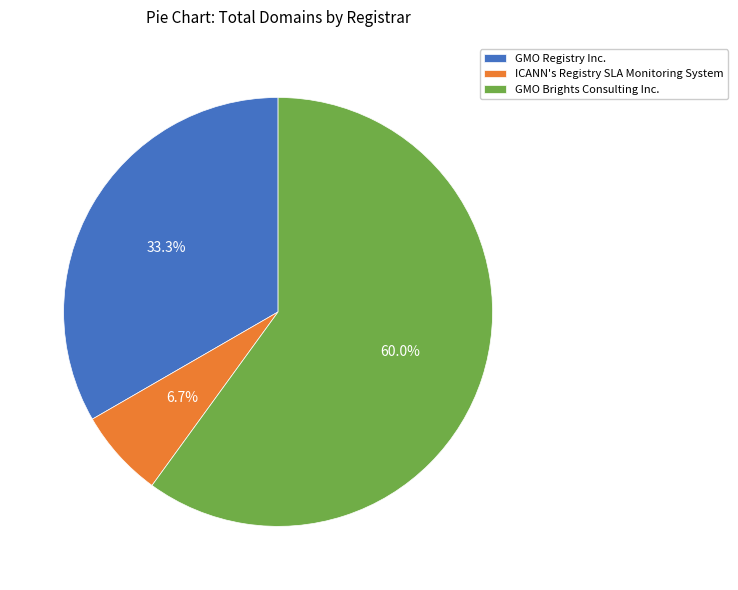

Is it true that GMO Registry Inc. is 33% of the pie?

True